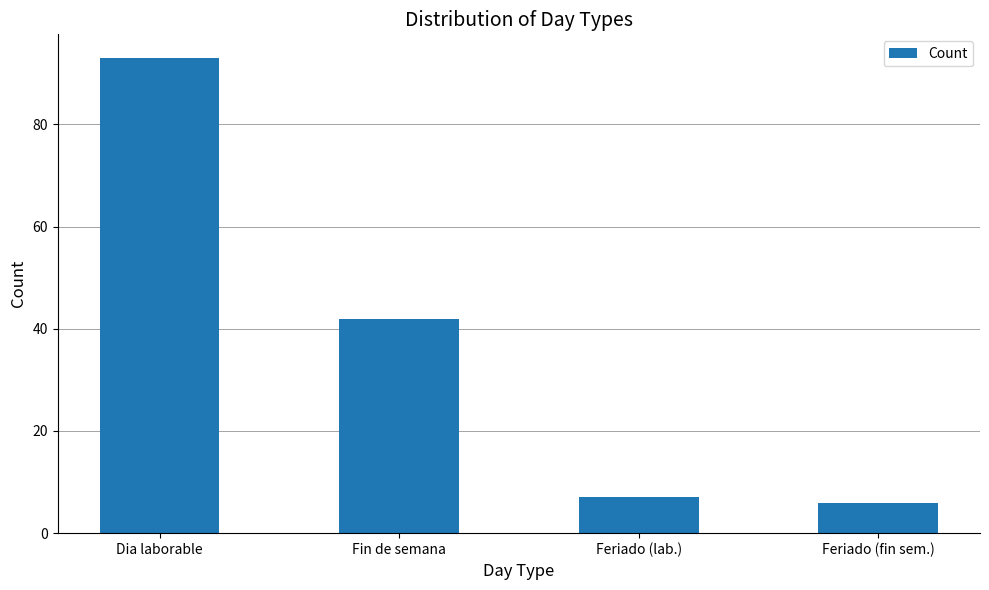

What is the change in value from Dia laborable to Fin de semana?

-51